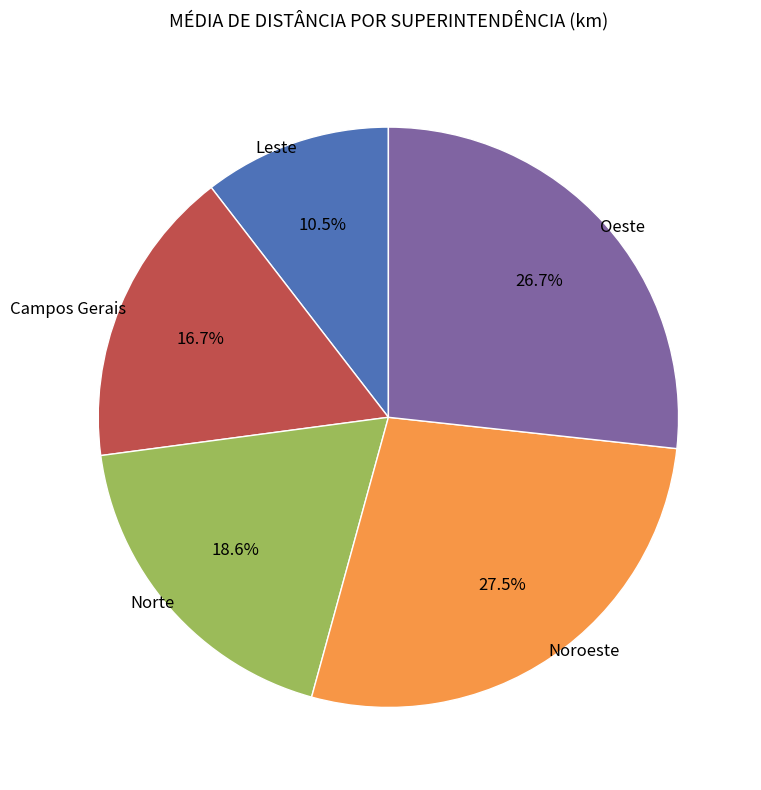

What portion of the pie excludes Noroeste?

72.5%